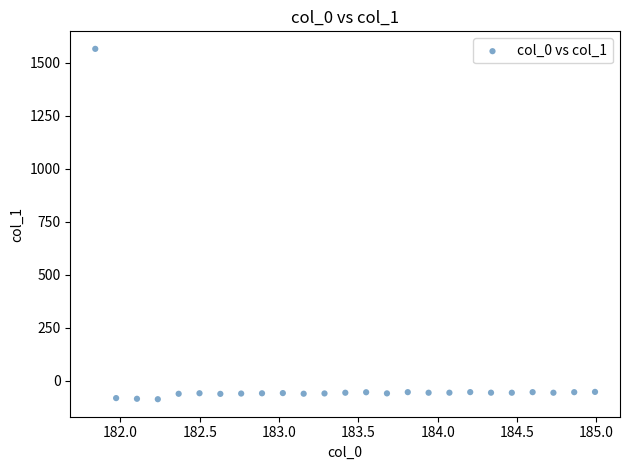

What is the range of Y values (max minus min)?

1653.9